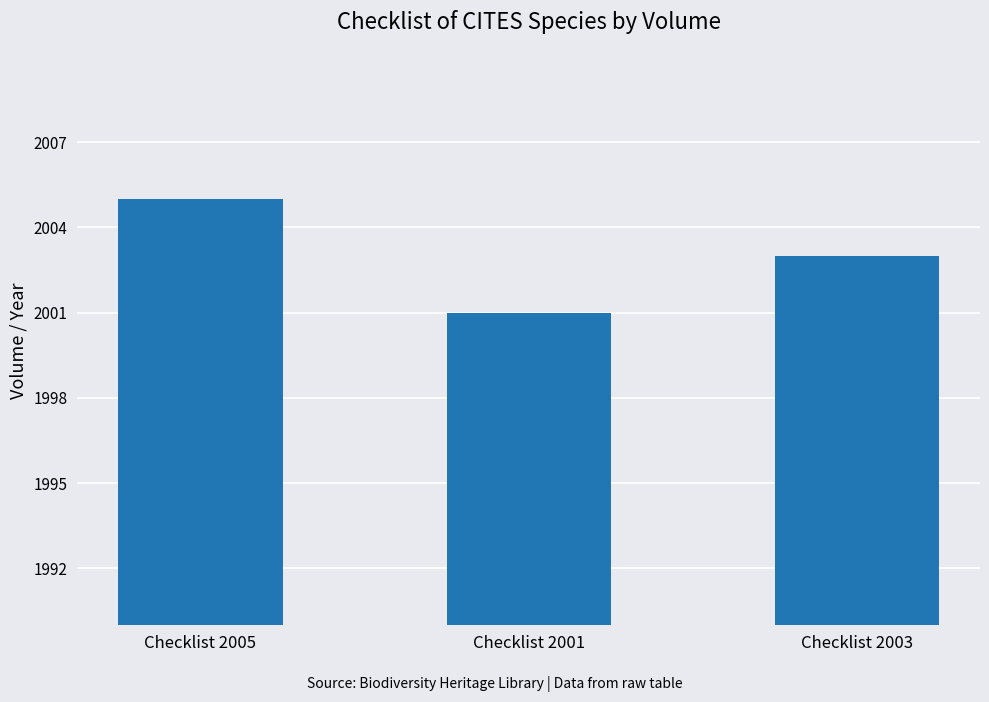

What is the sum of the values at Checklist 2005 and Checklist 2003?

4008